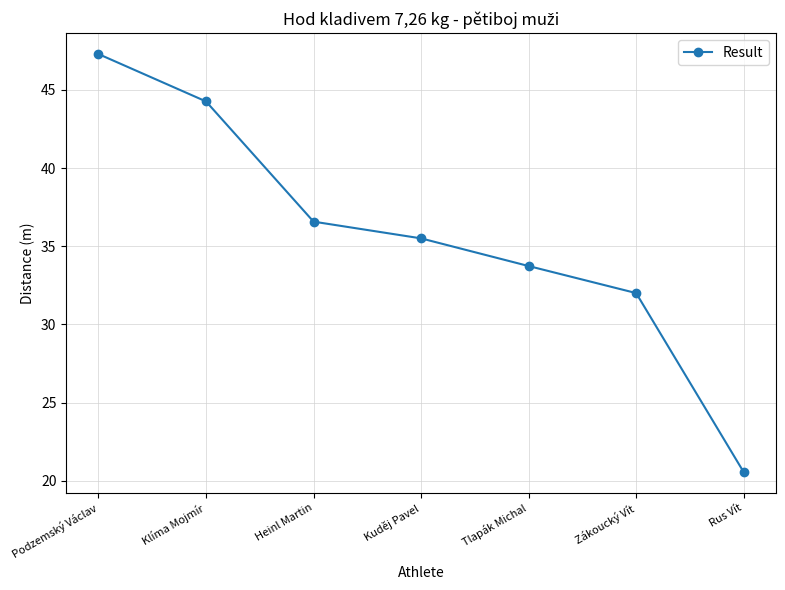

What is the greatest value displayed?

47.3